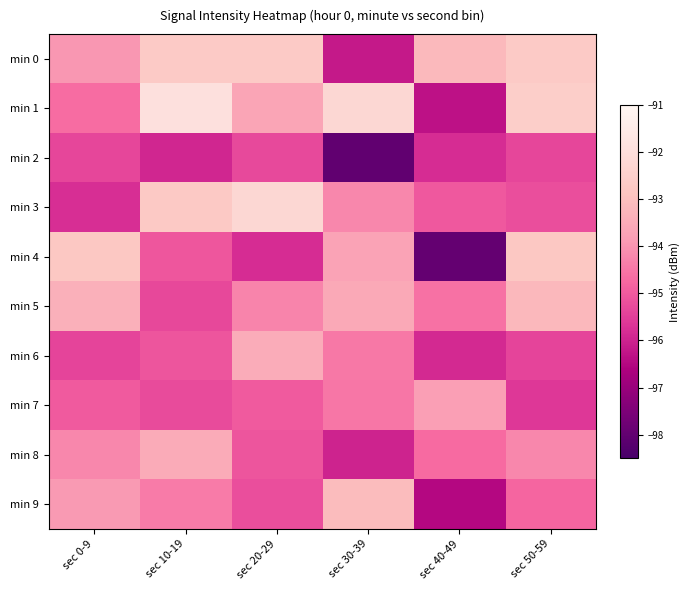

At which category is the sum across all series the highest?

sec 50-59